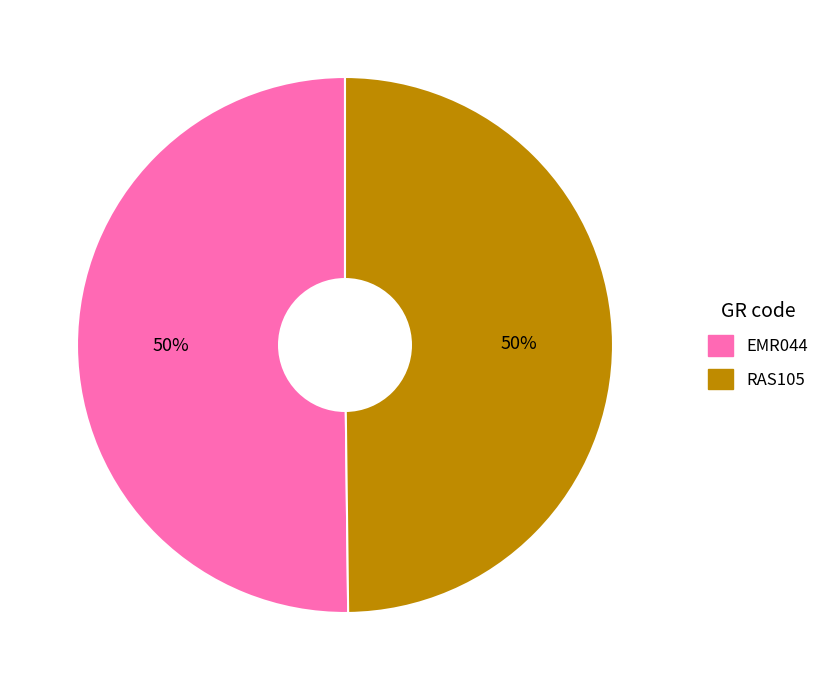

To the nearest percent, what is the combined percentage of RAS105 and EMR044?

100%